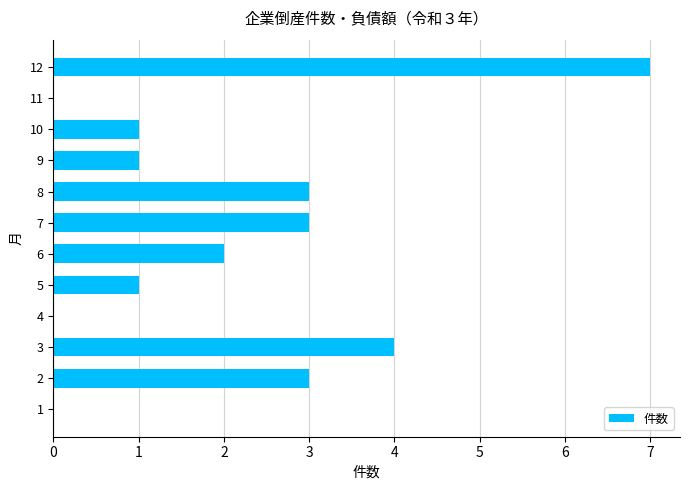

Count the values in the range 1 to 3.

7